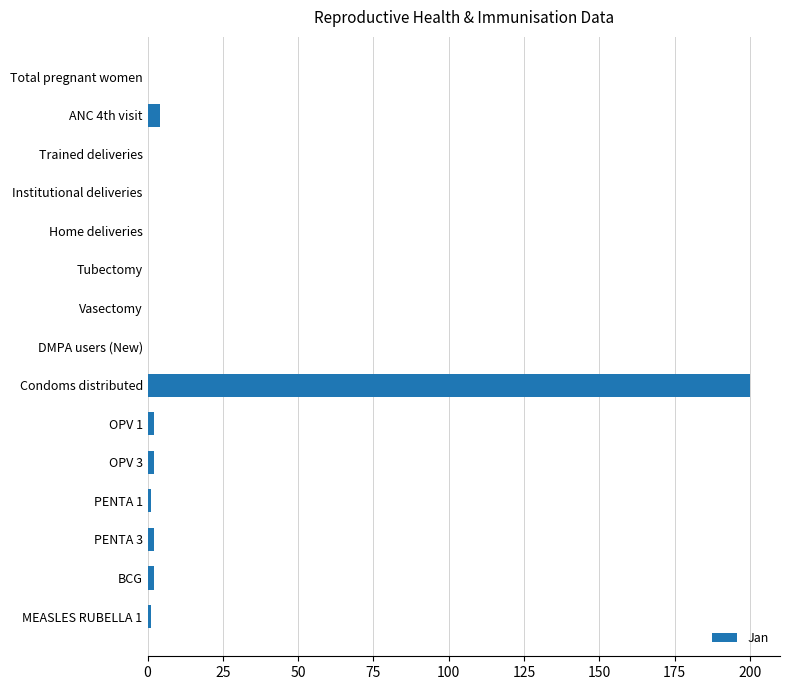

Which label corresponds to the largest value in the chart?

Condoms distributed